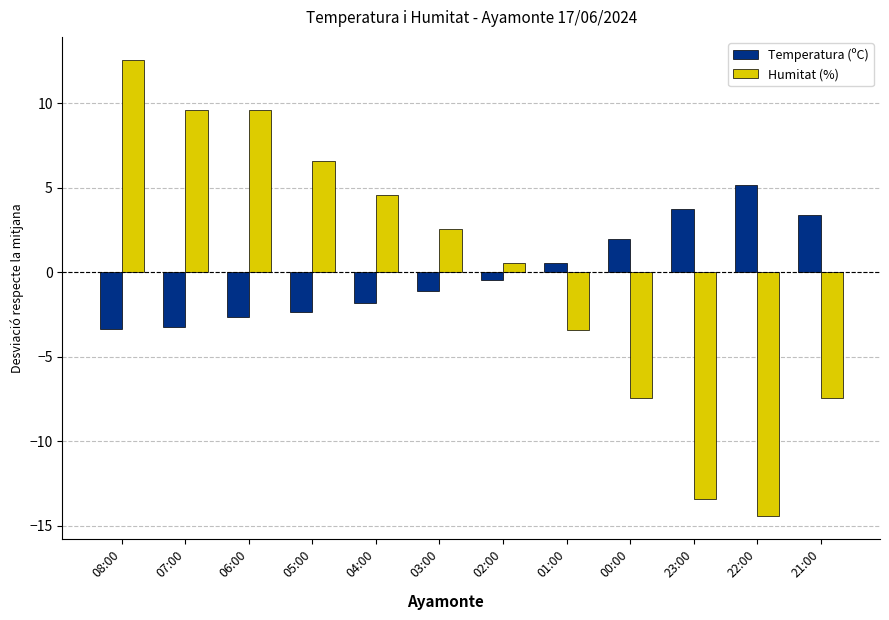

Which category has the highest value in the Temperatura (ºC) series?

22:00